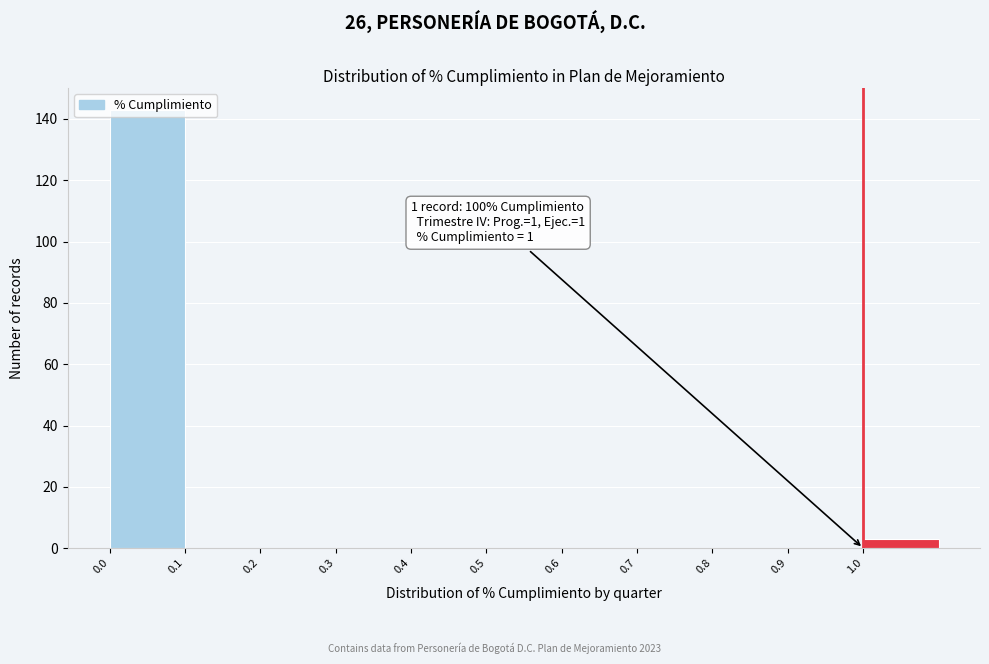

Which range on the x-axis has the tallest bar?

0.0 to 0.1